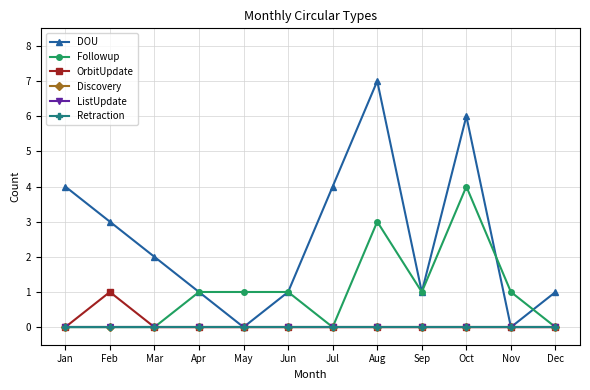

Is this an area chart (filled region under the line)?

No